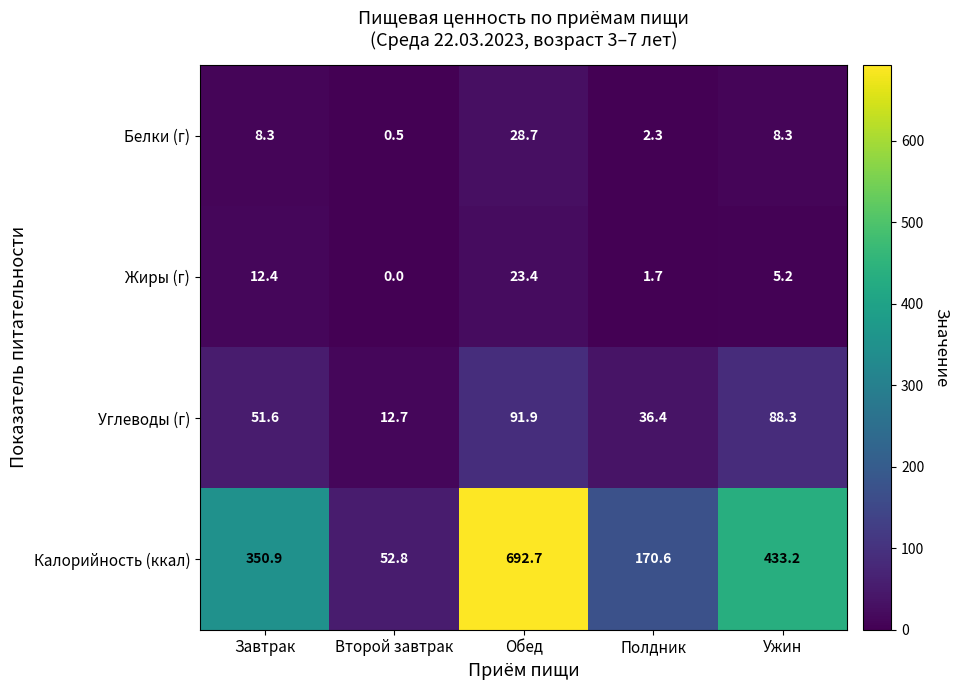

Rank the series at Ужин from highest to lowest value.

Калорийность (ккал), Углеводы (г), Белки (г), Жиры (г)